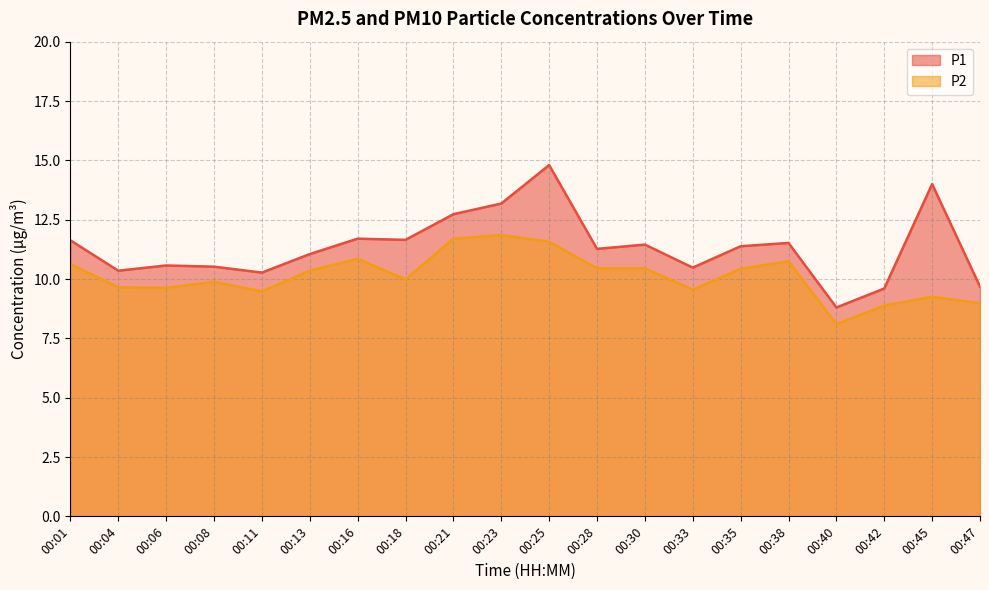

Rank the series by their maximum value, from highest to lowest.

P1, P2